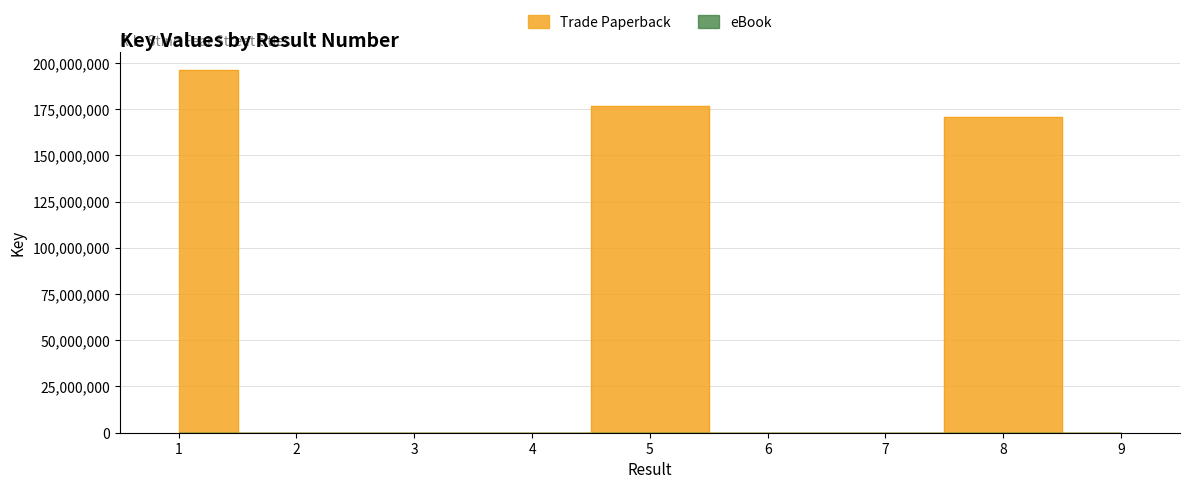

At which category does the chart reach its minimum across all series?

1